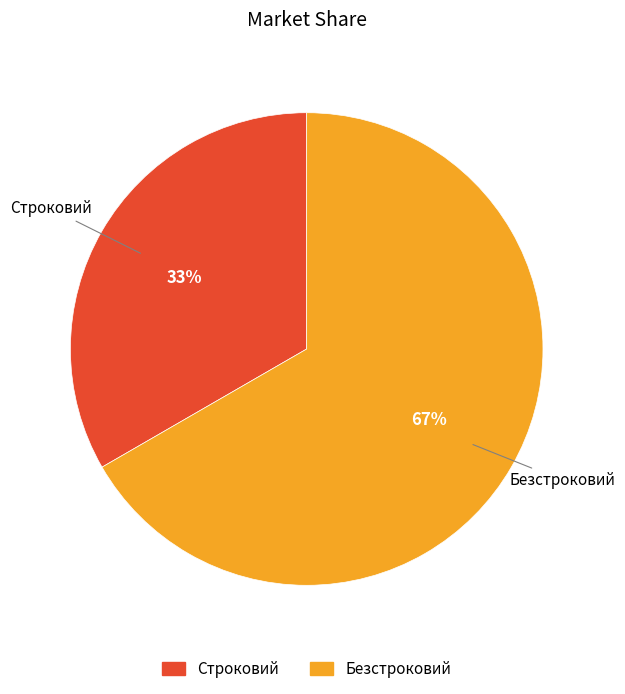

To the nearest percent, what is the combined percentage of Строковий and Безстроковий?

100%